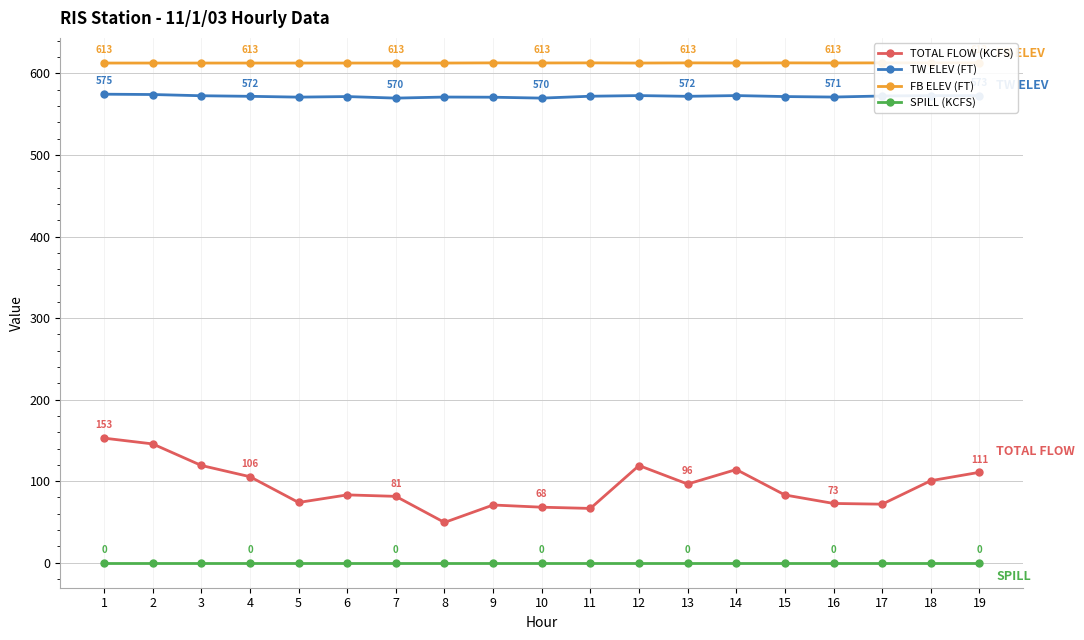

Reading right to left, list all the values displayed in this chart.

TOTAL FLOW (KCFS): 19=110.9	18=100.6	17=71.8	16=72.7	15=83.1	14=114.3	13=96.5	12=119.2	11=66.6	10=68.1	9=70.8	8=49.4	7=81.4	6=83.2	5=73.9	4=105.5	3=119.3	2=145.7	1=152.8
TW ELEV (FT): 19=572.8	18=572.9	17=572.4	16=571.1	15=571.7	14=572.9	13=572.0	12=572.9	11=572.1	10=569.8	9=570.9	8=571.1	7=569.8	6=571.7	5=571.0	4=572.0	3=572.7	2=574.2	1=574.6
FB ELEV (FT): 19=613.0	18=613.0	17=613.0	16=612.9	15=613.0	14=612.9	13=613.0	12=612.8	11=613.0	10=612.9	9=613.0	8=612.8	7=612.8	6=612.8	5=612.8	4=612.8	3=612.8	2=612.8	1=612.8
SPILL (KCFS): 19=0.0	18=0.0	17=0.0	16=0.0	15=0.0	14=0.0	13=0.0	12=0.0	11=0.0	10=0.0	9=0.0	8=0.0	7=0.0	6=0.0	5=0.0	4=0.0	3=0.0	2=0.0	1=0.0